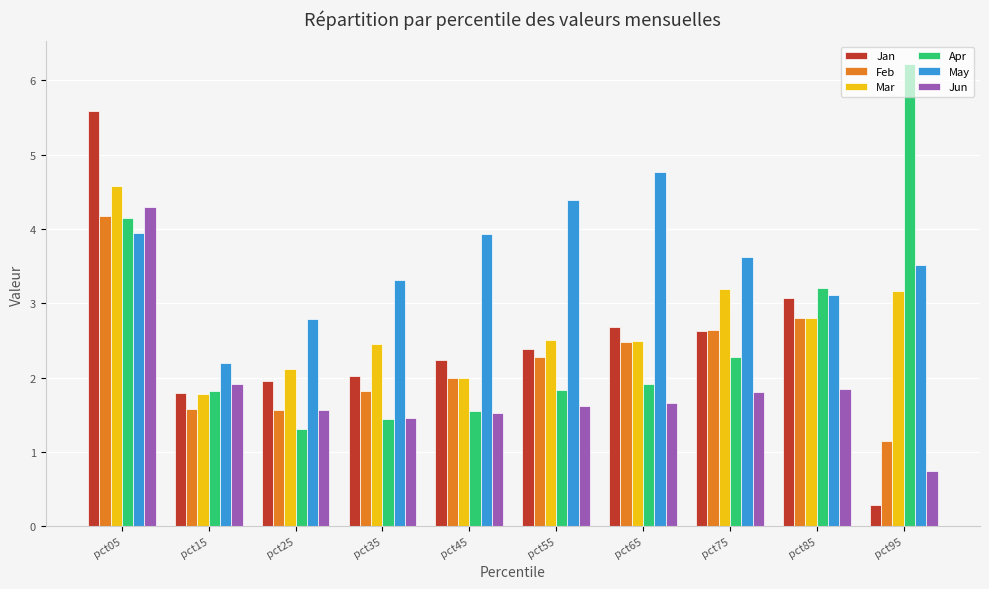

Reading left to right, transcribe all the data shown in this chart.

Jan: 5.6	1.8	2.0	2.0	2.2	2.4	2.7	2.6	3.1	0.3
Feb: 4.2	1.6	1.6	1.8	2.0	2.3	2.5	2.6	2.8	1.2
Mar: 4.6	1.8	2.1	2.5	2.0	2.5	2.5	3.2	2.8	3.2
Apr: 4.1	1.8	1.3	1.4	1.5	1.8	1.9	2.3	3.2	6.2
May: 3.9	2.2	2.8	3.3	3.9	4.4	4.8	3.6	3.1	3.5
Jun: 4.3	1.9	1.6	1.5	1.5	1.6	1.7	1.8	1.9	0.8